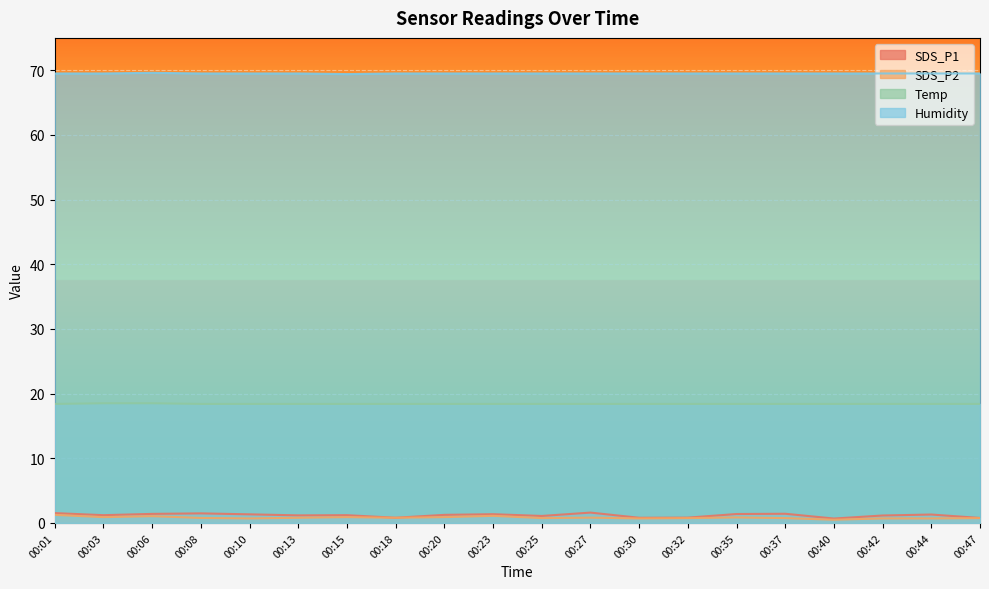

Which category has the lowest value across all series?

00:40